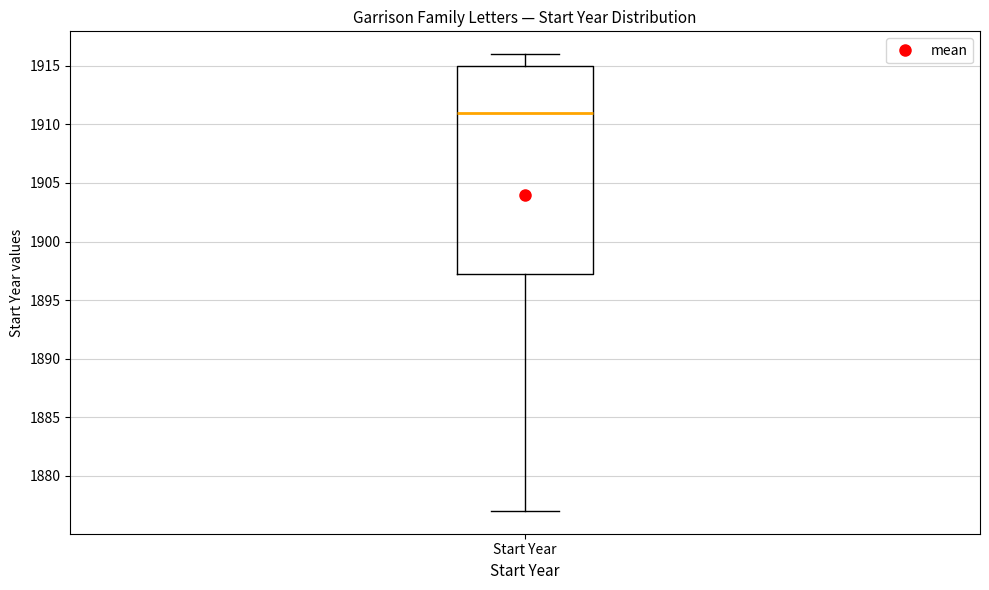

Transcribe this box plot: give where the median line is, the range the box spans, and where the two whiskers end, as read against the y-axis. The values are not printed on the chart, so give them approximately, as read against the axis.

median 1911.0, box 1897.5 to 1915.0, whiskers 1877.0 to 1916.0